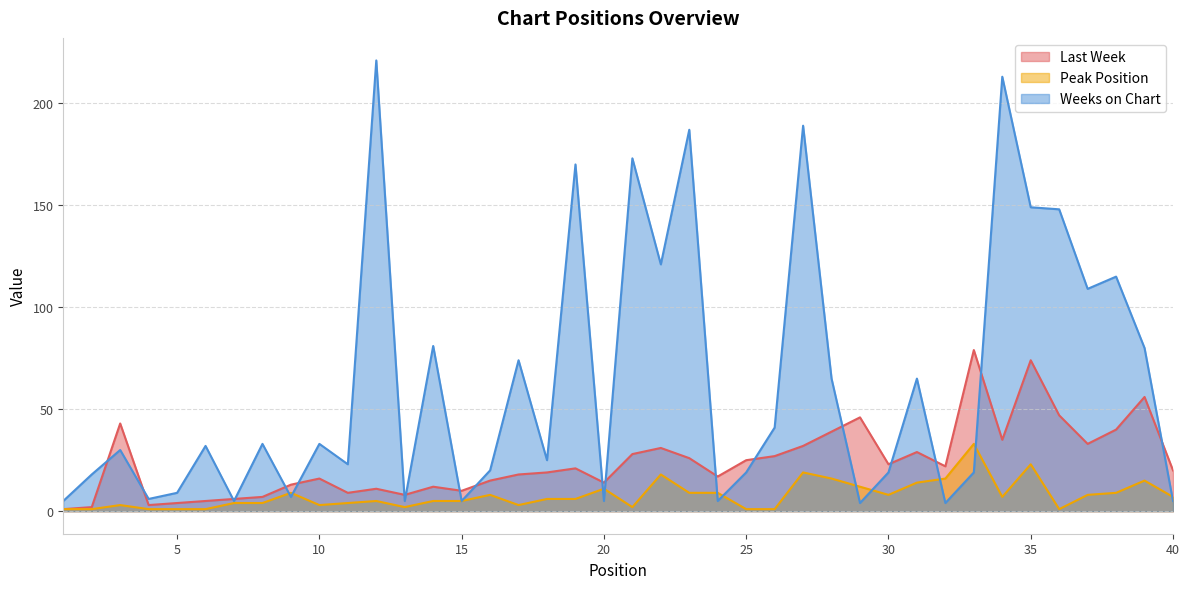

What are all the series names shown in the legend?

Last Week, Peak Position, Weeks on Chart